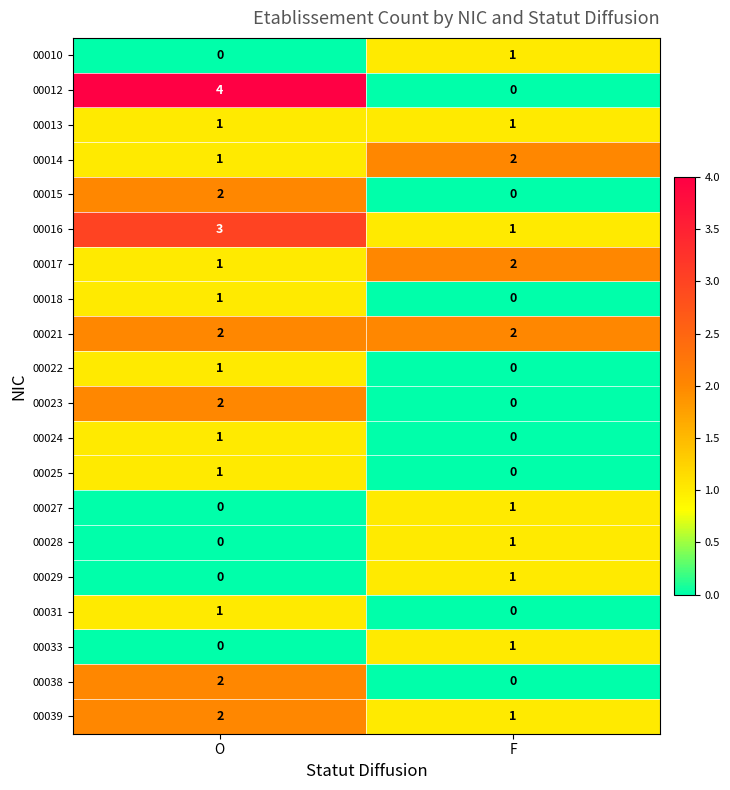

What is the total value across all series at F?

14